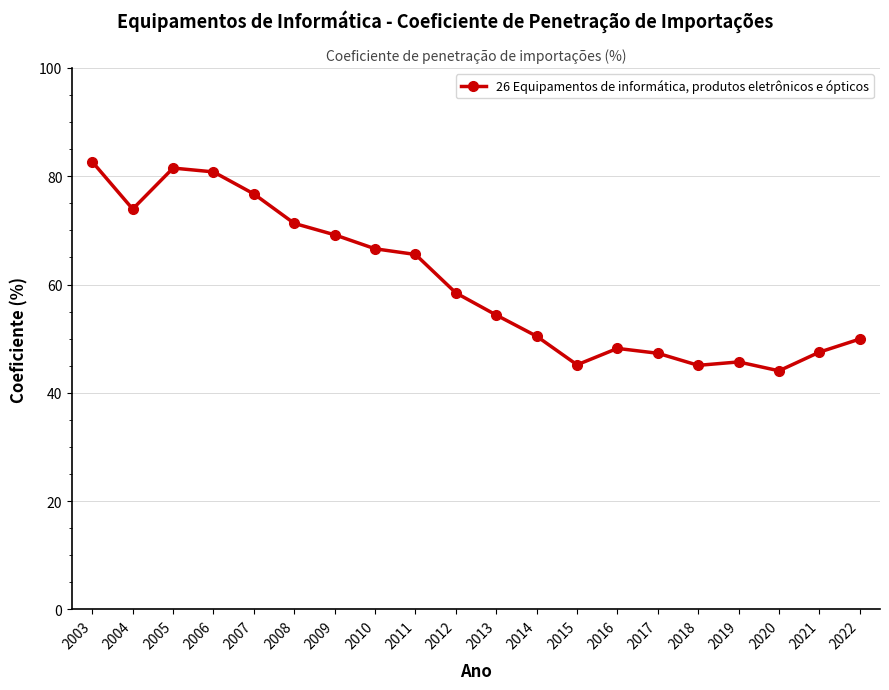

What is the value of the 3rd point from the left?

81.5